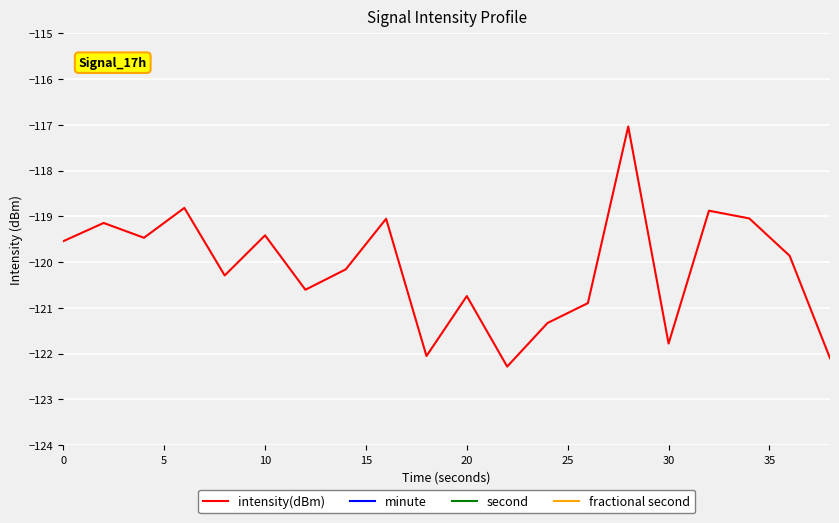

What are all the series names shown in the legend?

intensity(dBm), minute, second, fractional second